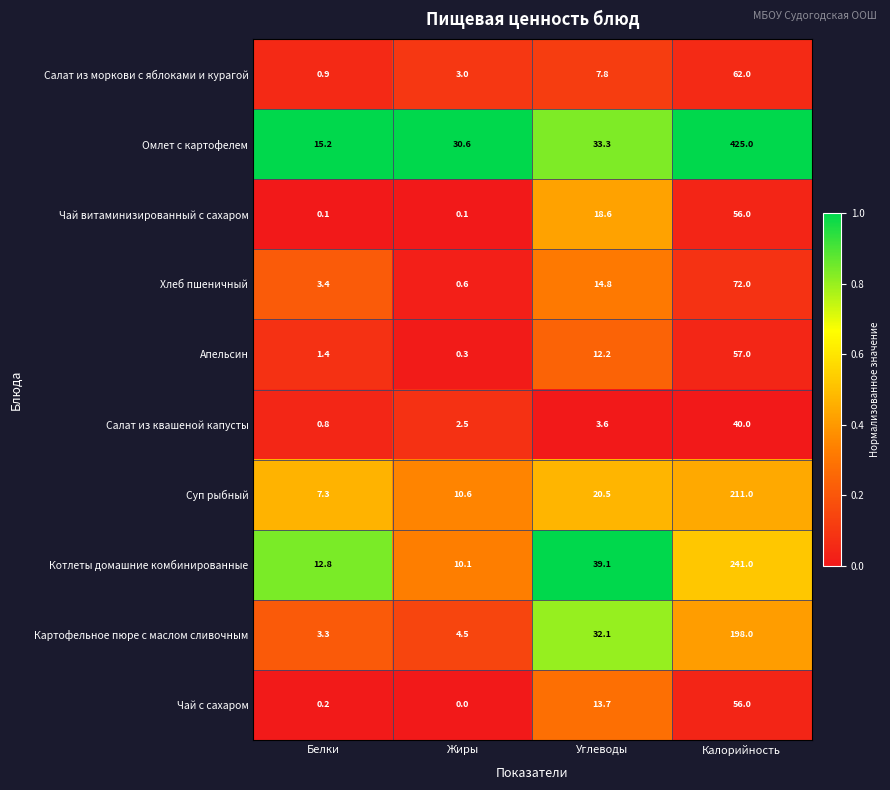

Which series has the largest total across all categories?

Омлет с картофелем